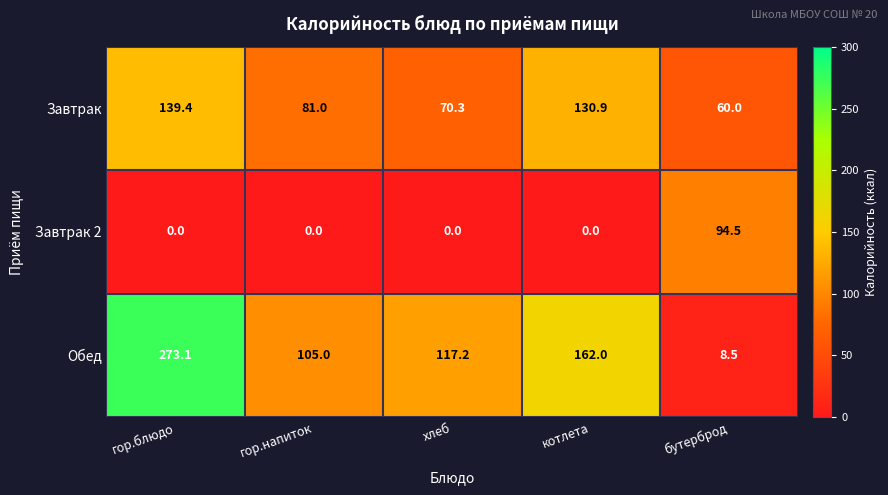

Reading right to left, what are all the values shown in this chart?

Завтрак: 60.0	130.9	70.3	81.0	139.4
Завтрак 2: 94.5	0.0	0.0	0.0	0.0
Обед: 8.5	162.0	117.2	105.0	273.1